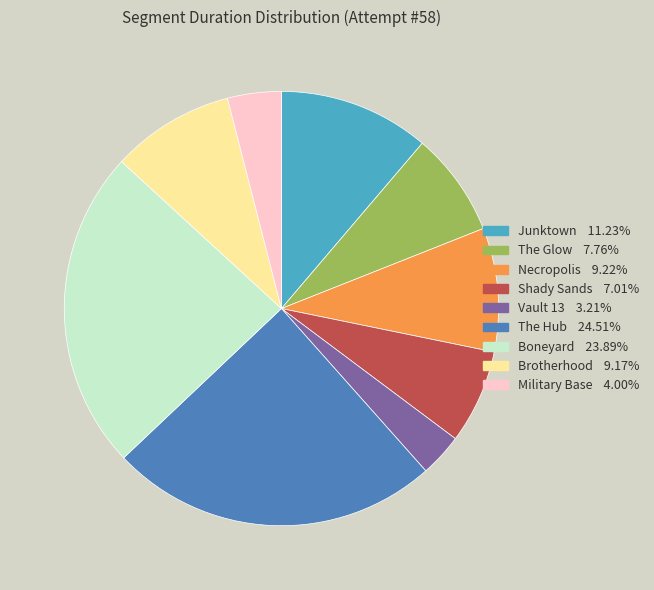

True or false: Shady Sands accounts for 1% of the total.

False